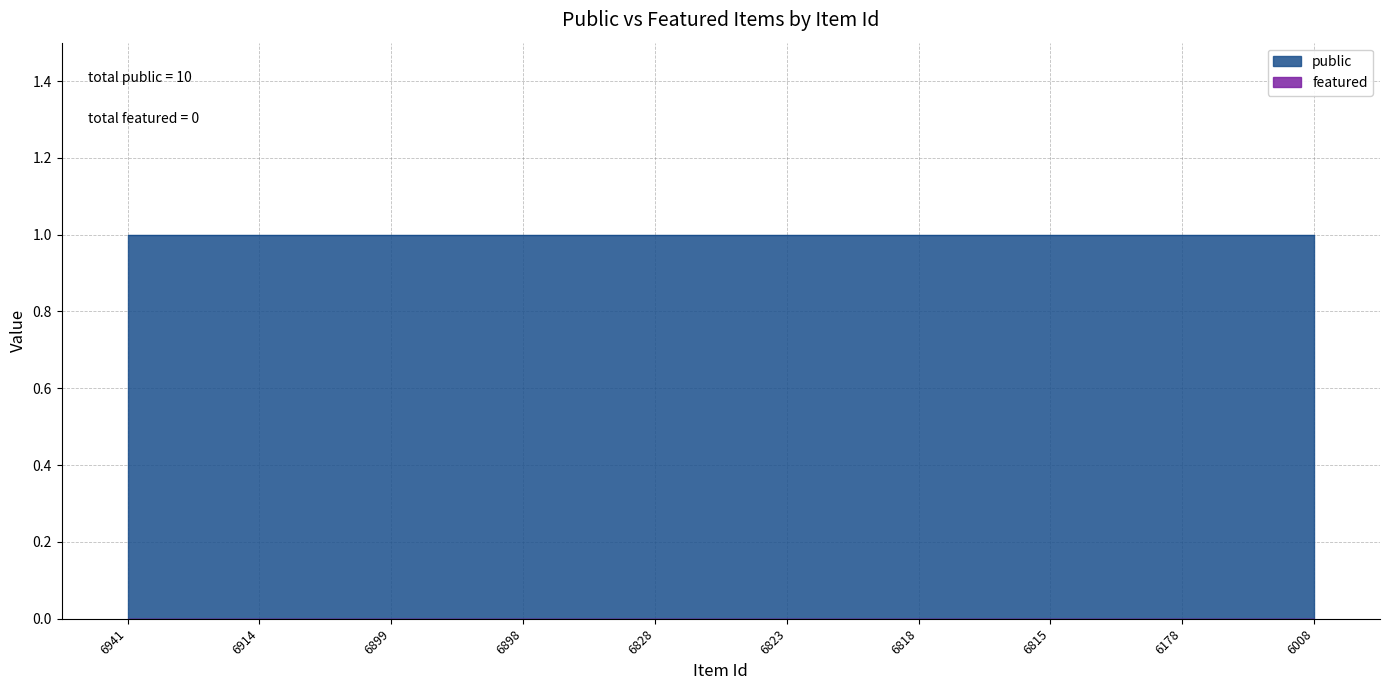

What is the difference between the highest and lowest values at 6178?

1